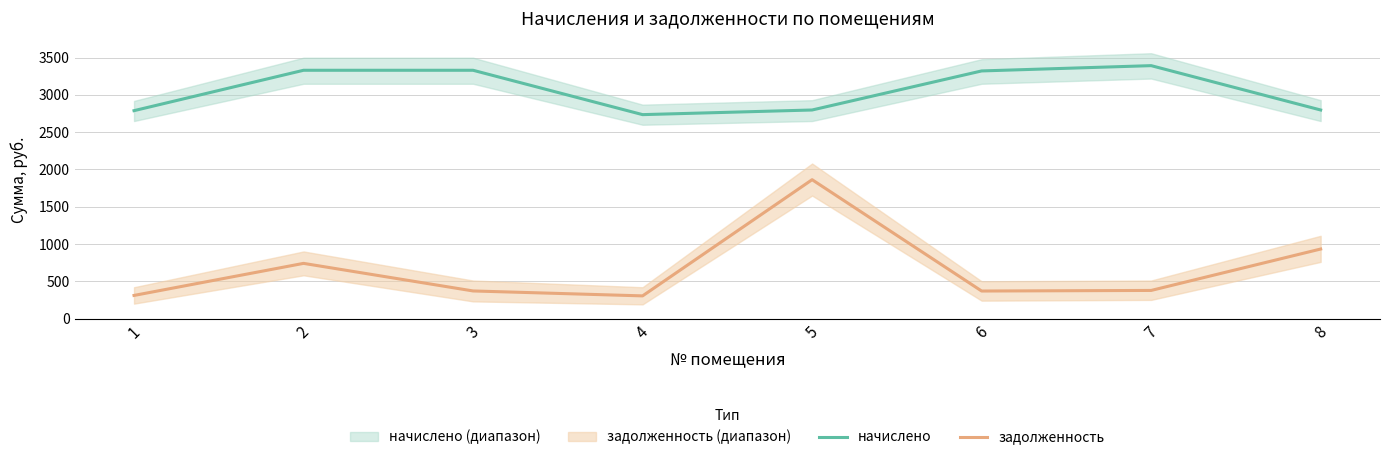

Between 8 and 2, which is larger?

2